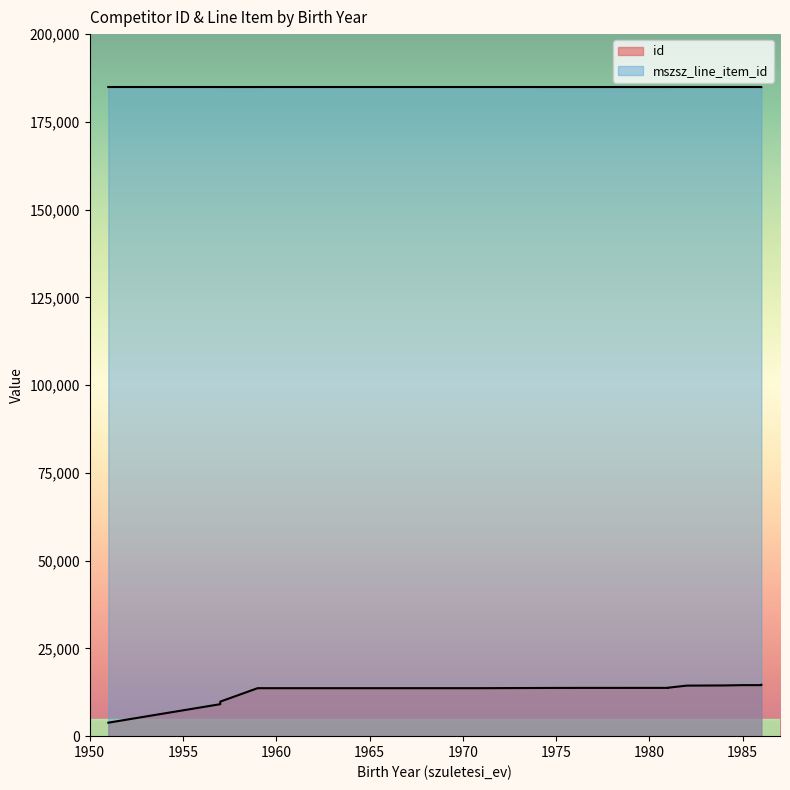

What is the sum of all mszsz_line_item_id values?

3698595